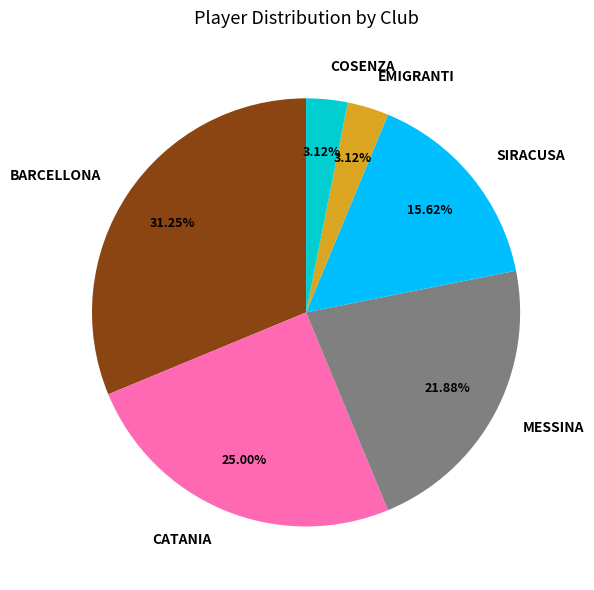

Is the sum of COSENZA and EMIGRANTI greater than half?

No